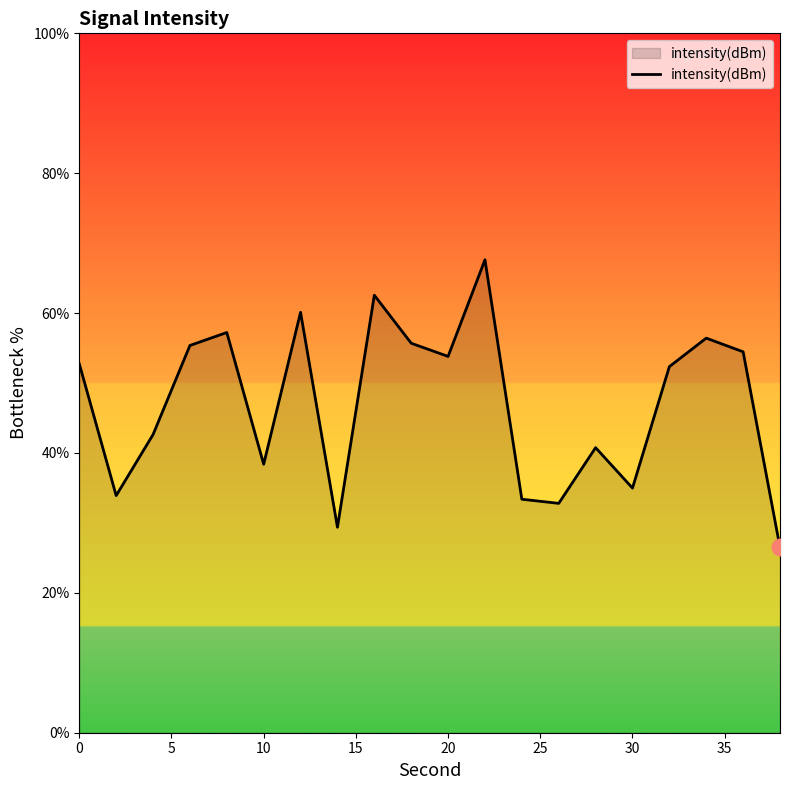

What is the difference between the maximum and minimum values?

41.1